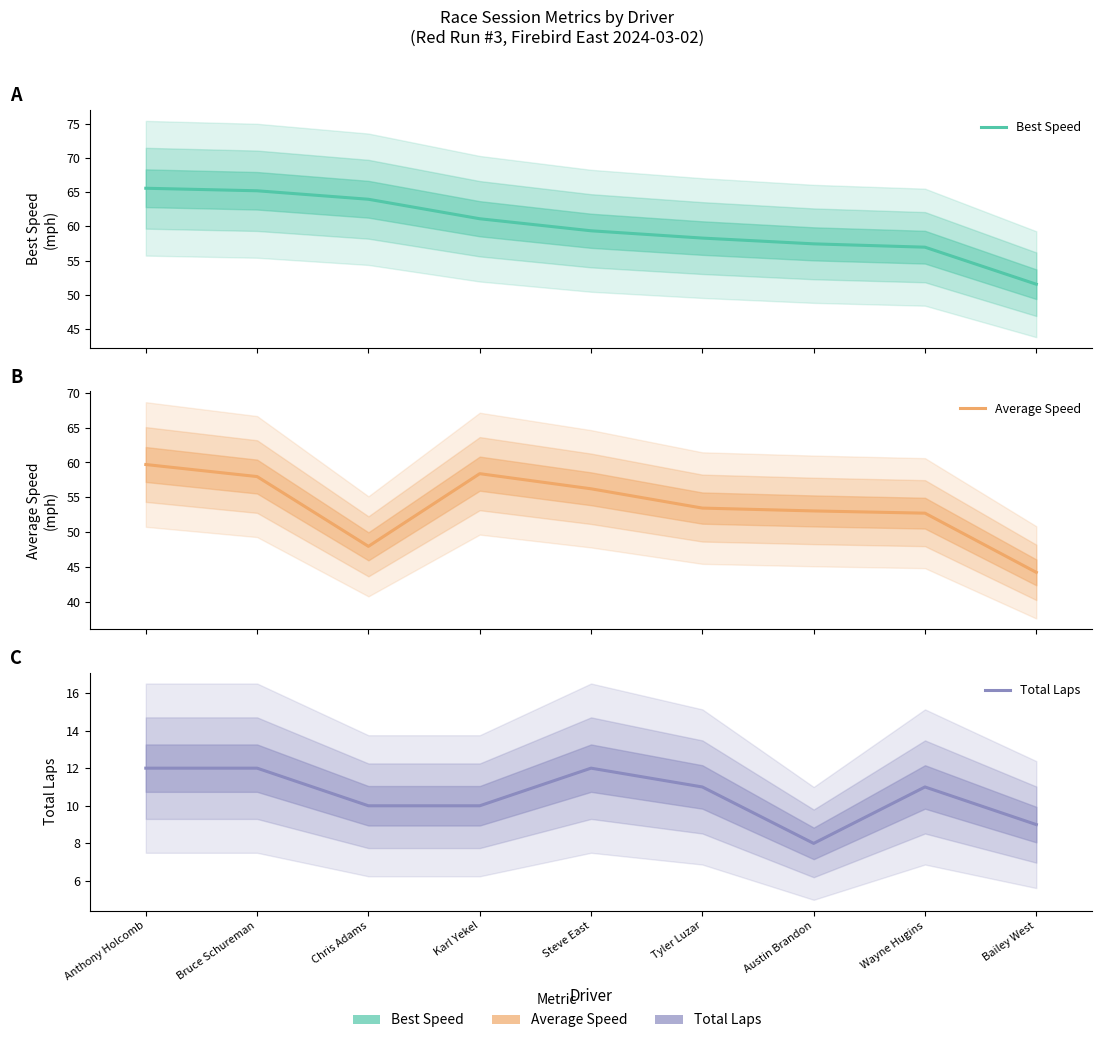

Is it true that Best Speed equals 91.2 at Austin Brandon?

False